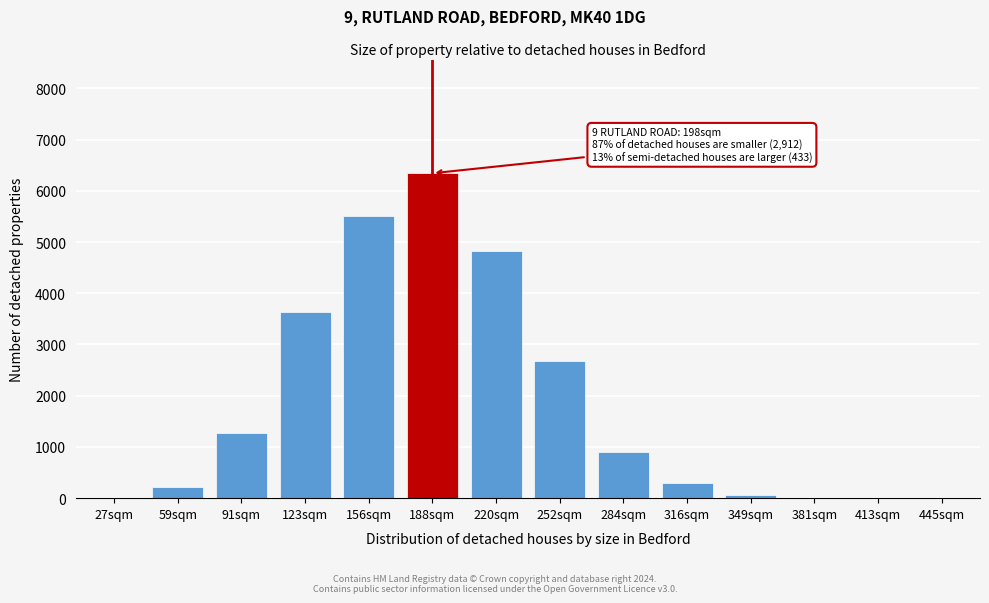

Which category has the highest value across all series?

188sqm